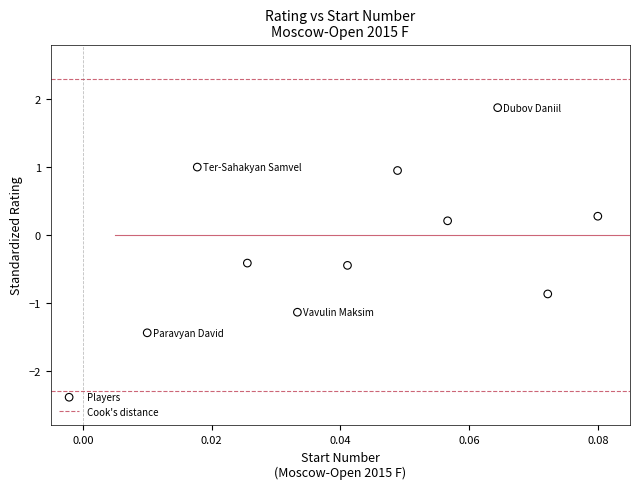

What is the range of Y values (max minus min)?

3.3